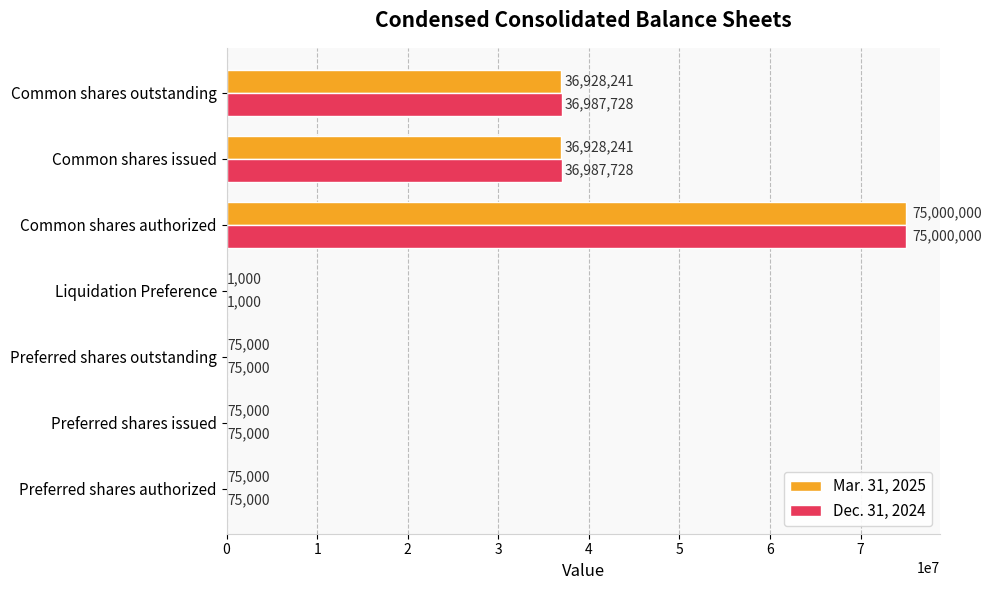

Which series has the largest total across all categories?

Dec. 31, 2024